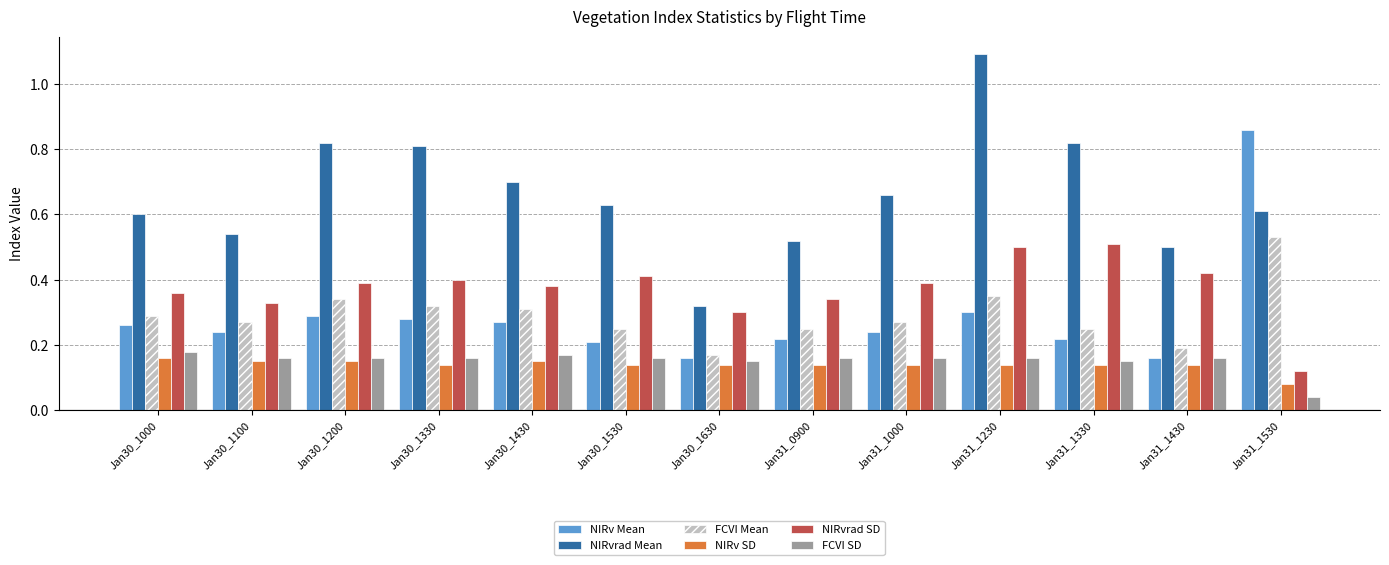

How many bars are there in each group?

6